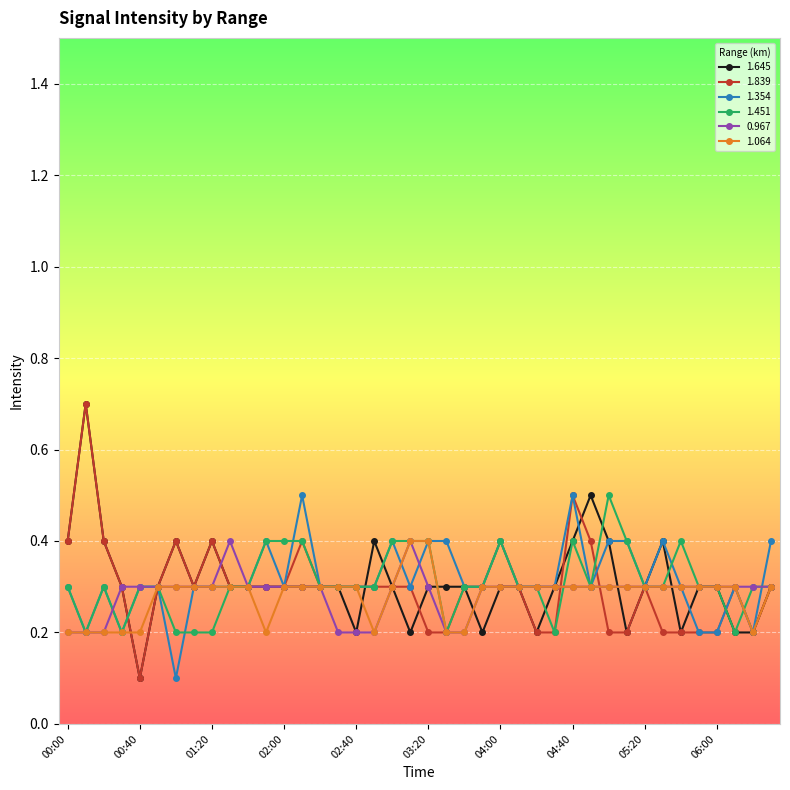

At how many categories does at least one series exceed 0?

40